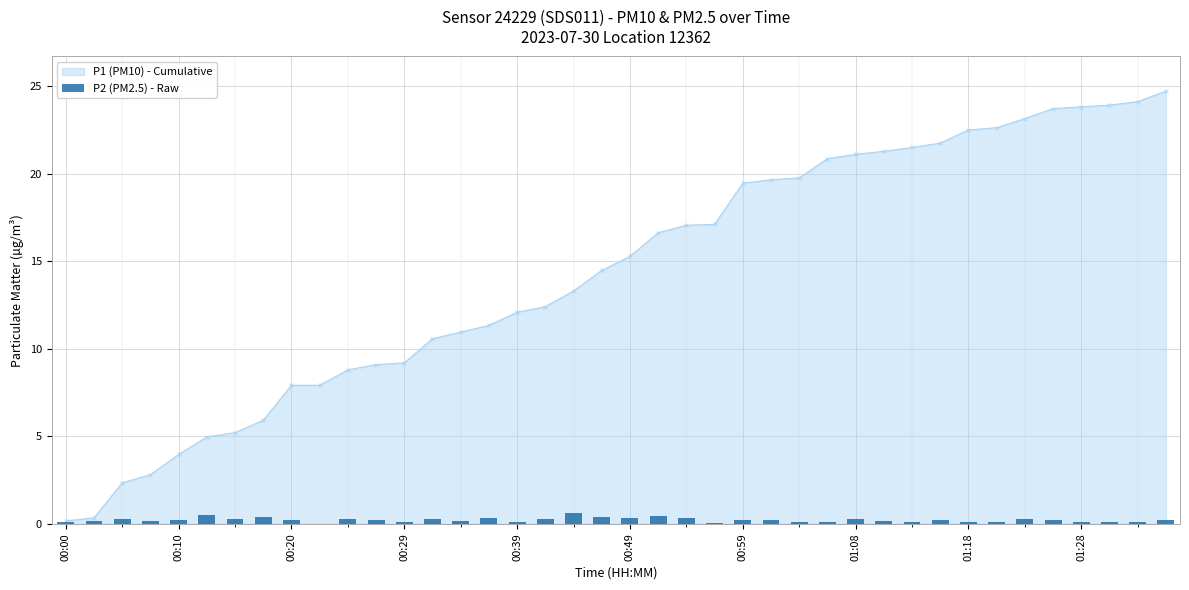

True or false: P1 (PM10) - Cumulative has a value of 20.3 at 00:49.

False